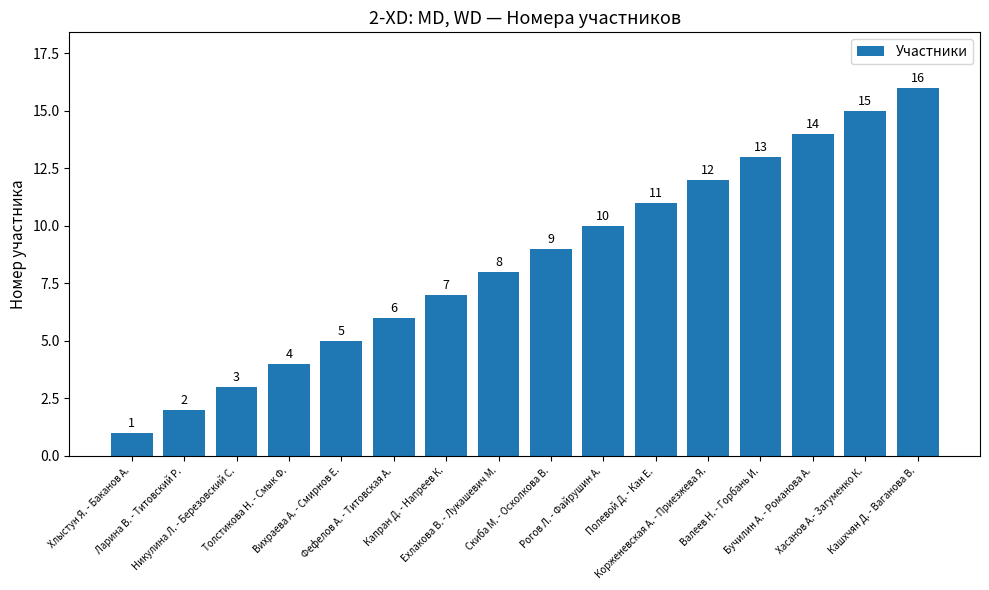

What is the minimum value shown in the chart?

1